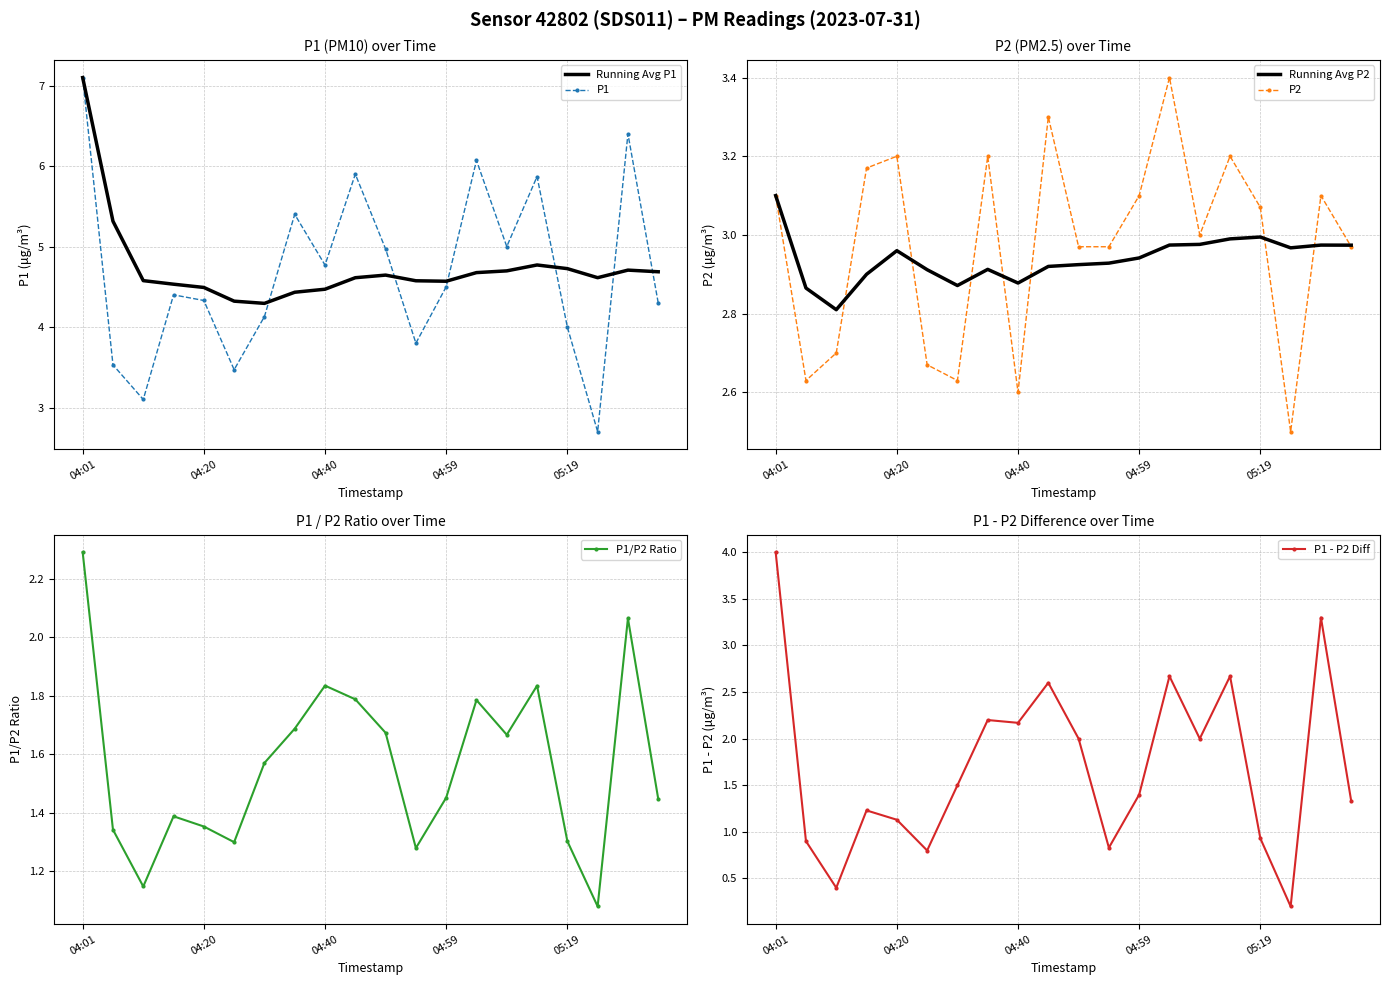

Rank the series by their maximum value, from lowest to highest.

P1/P2 Ratio, Running Avg P2, P2, P1 - P2 Diff, Running Avg P1, P1